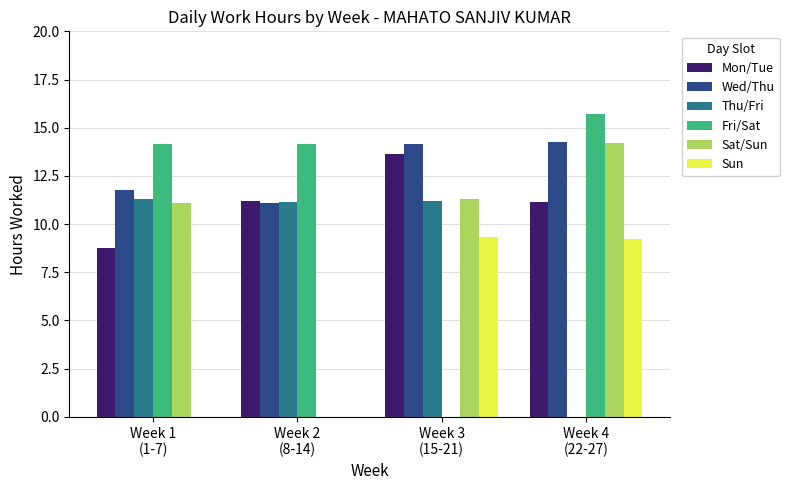

What is the difference between the Fri/Sat values at Week 4
(22-27) and Week 3
(15-21)?

15.7